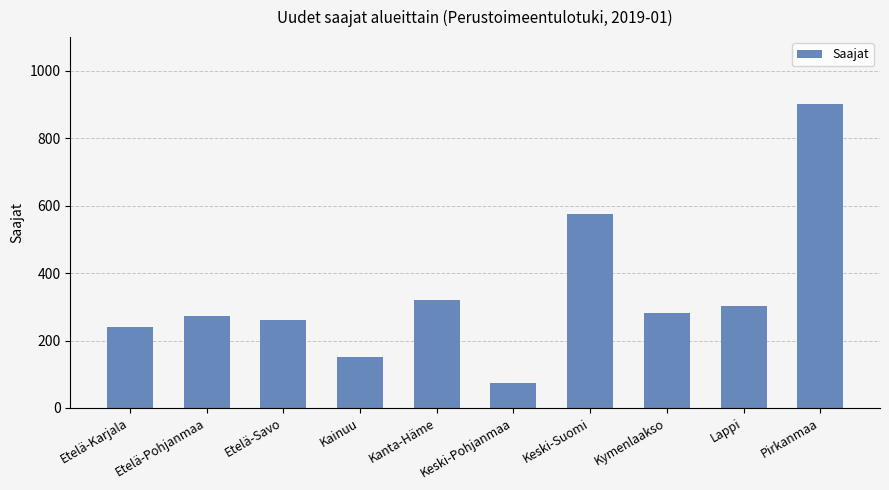

List the labels in order of value, smallest first.

Keski-Pohjanmaa, Kainuu, Etelä-Karjala, Etelä-Savo, Etelä-Pohjanmaa, Kymenlaakso, Lappi, Kanta-Häme, Keski-Suomi, Pirkanmaa